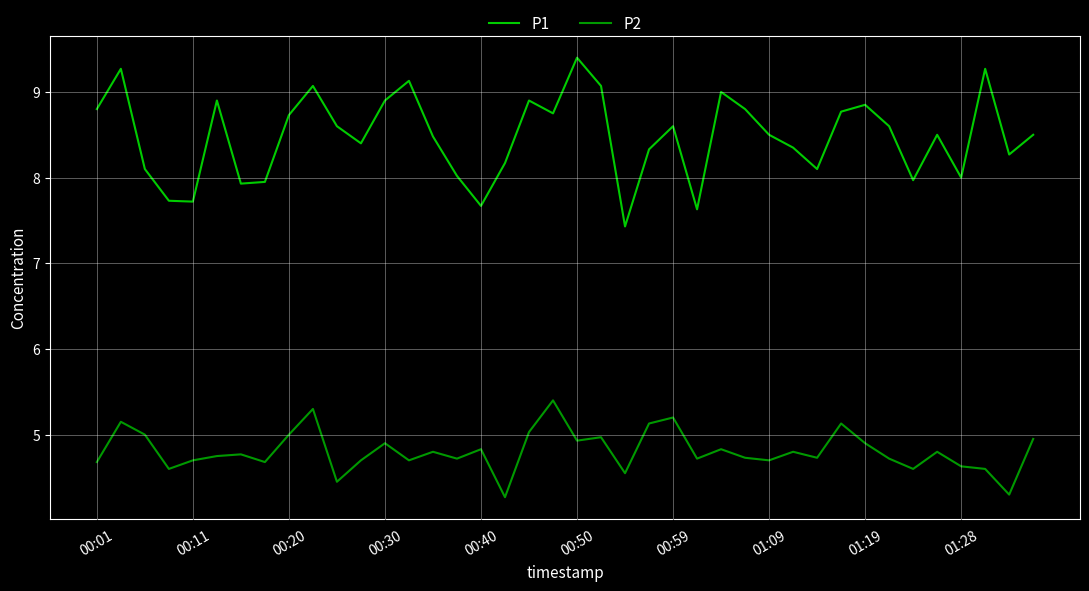

What is the difference between the maximum and minimum values in the P2 series?

1.1